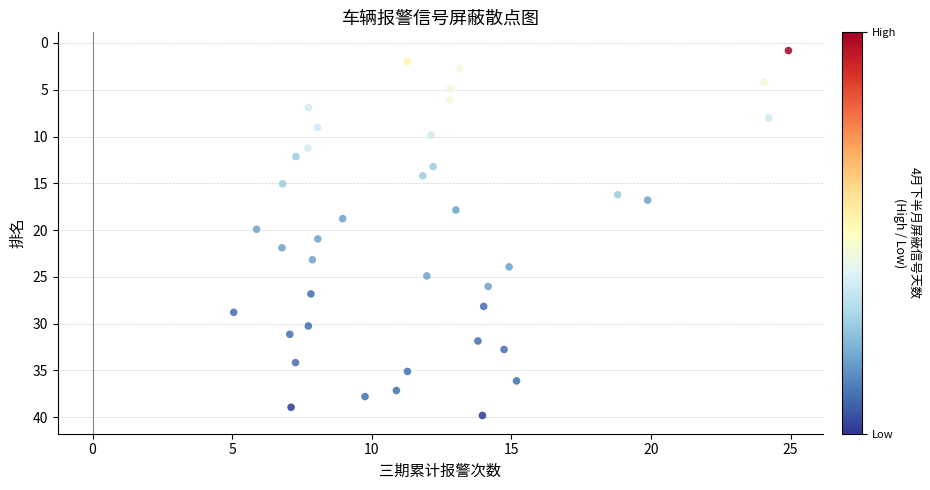

What is the range of X values (max minus min)?

19.9